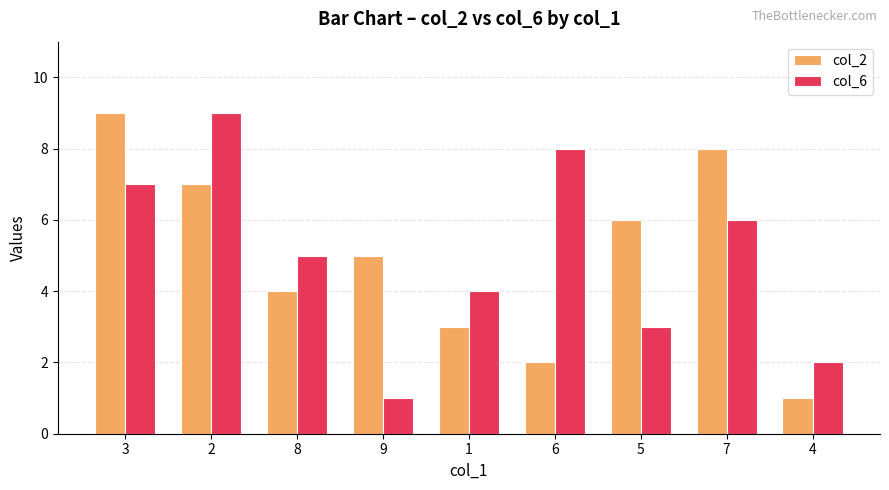

What position from the right is 3?

9